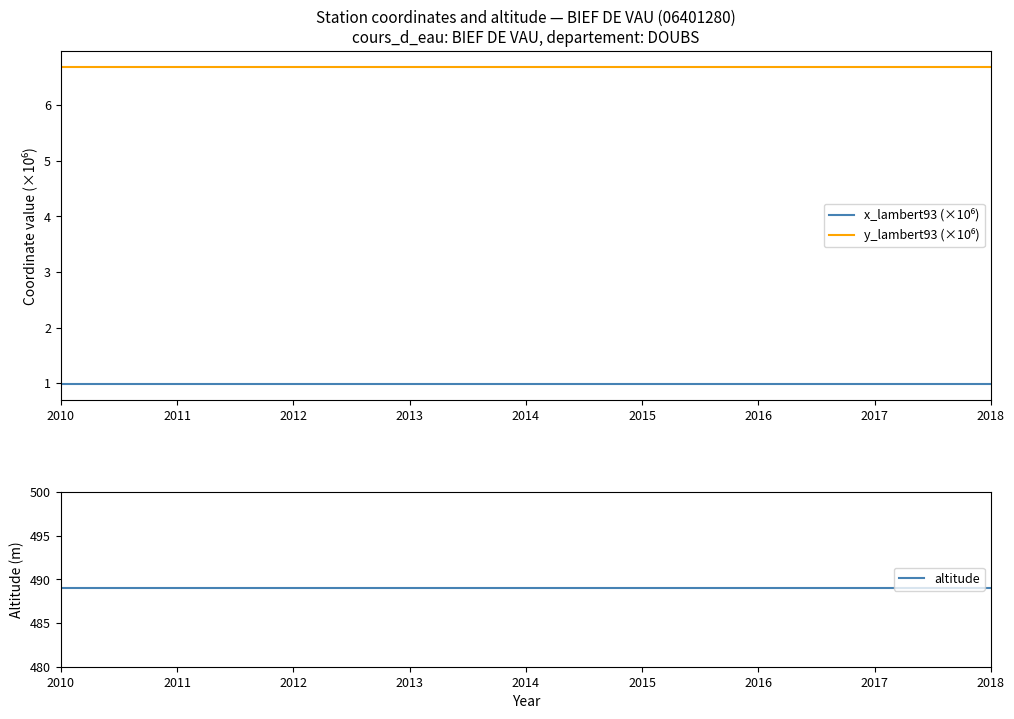

What are all the series names shown in the legend?

x_lambert93 (×10⁶), y_lambert93 (×10⁶), altitude